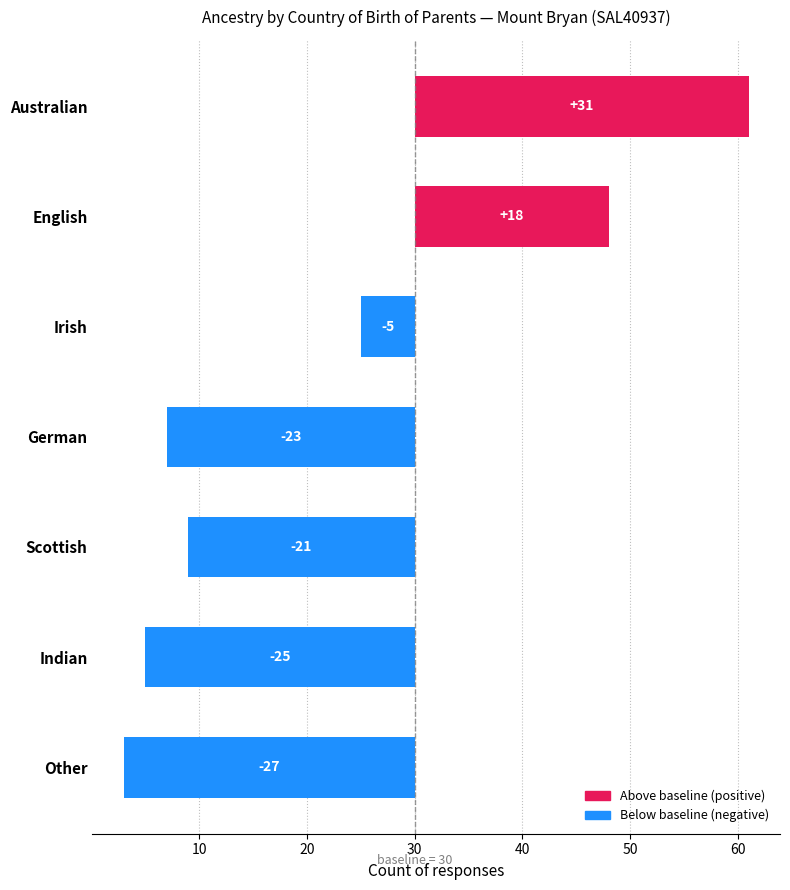

The chart shows a value of -23 at German. True or false?

True